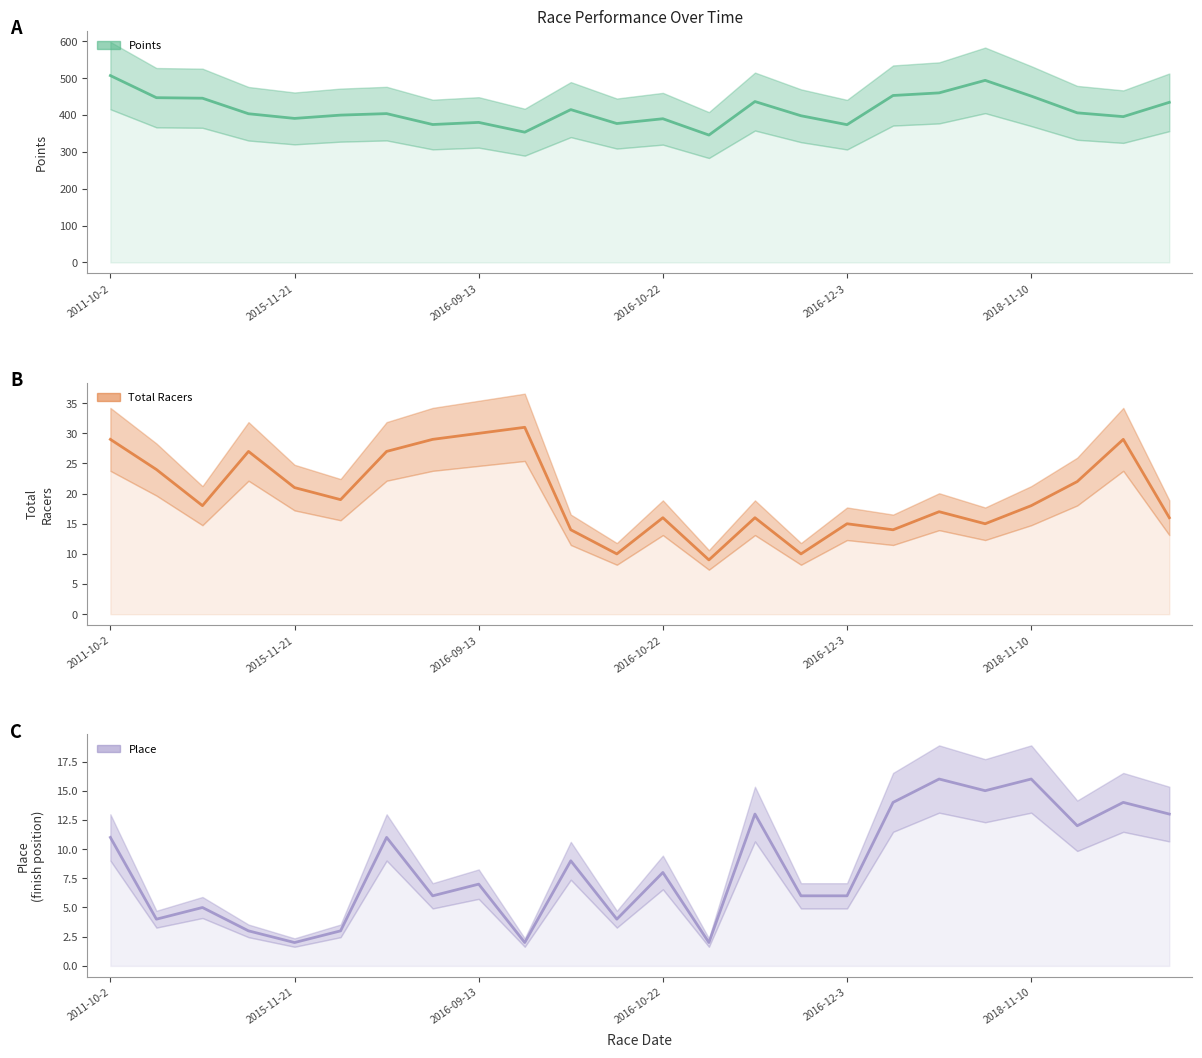

Reading left to right, extract all data points from this chart.

Points: 2011-10-2=507.1	2015-10-17=447.1	2015-11-7=445.7	2015-11-14=403.6	2015-11-21=390.9	2015-12-5=399.8	2016-08-30=403.9	2016-09-6=374.3	2016-09-13=380.1	2016-09-27=353.5	2016-10-1=414.8	2016-10-16=377.0	2016-10-22=390.0	2016-10-29=345.7	2016-11-5=436.6	2016-11-19=398.1	2016-12-3=373.9	2018-10-13=453.1	2018-10-27=460.2	2018-11-3=494.1	2018-11-10=451.4	2019-09-14=406.0	2019-09-21=395.7	2019-10-5=434.6
Total Racers: 2011-10-2=29.0	2015-10-17=24.0	2015-11-7=18.0	2015-11-14=27.0	2015-11-21=21.0	2015-12-5=19.0	2016-08-30=27.0	2016-09-6=29.0	2016-09-13=30.0	2016-09-27=31.0	2016-10-1=14.0	2016-10-16=10.0	2016-10-22=16.0	2016-10-29=9.0	2016-11-5=16.0	2016-11-19=10.0	2016-12-3=15.0	2018-10-13=14.0	2018-10-27=17.0	2018-11-3=15.0	2018-11-10=18.0	2019-09-14=22.0	2019-09-21=29.0	2019-10-5=16.0
Place: 2011-10-2=11.0	2015-10-17=4.0	2015-11-7=5.0	2015-11-14=3.0	2015-11-21=2.0	2015-12-5=3.0	2016-08-30=11.0	2016-09-6=6.0	2016-09-13=7.0	2016-09-27=2.0	2016-10-1=9.0	2016-10-16=4.0	2016-10-22=8.0	2016-10-29=2.0	2016-11-5=13.0	2016-11-19=6.0	2016-12-3=6.0	2018-10-13=14.0	2018-10-27=16.0	2018-11-3=15.0	2018-11-10=16.0	2019-09-14=12.0	2019-09-21=14.0	2019-10-5=13.0